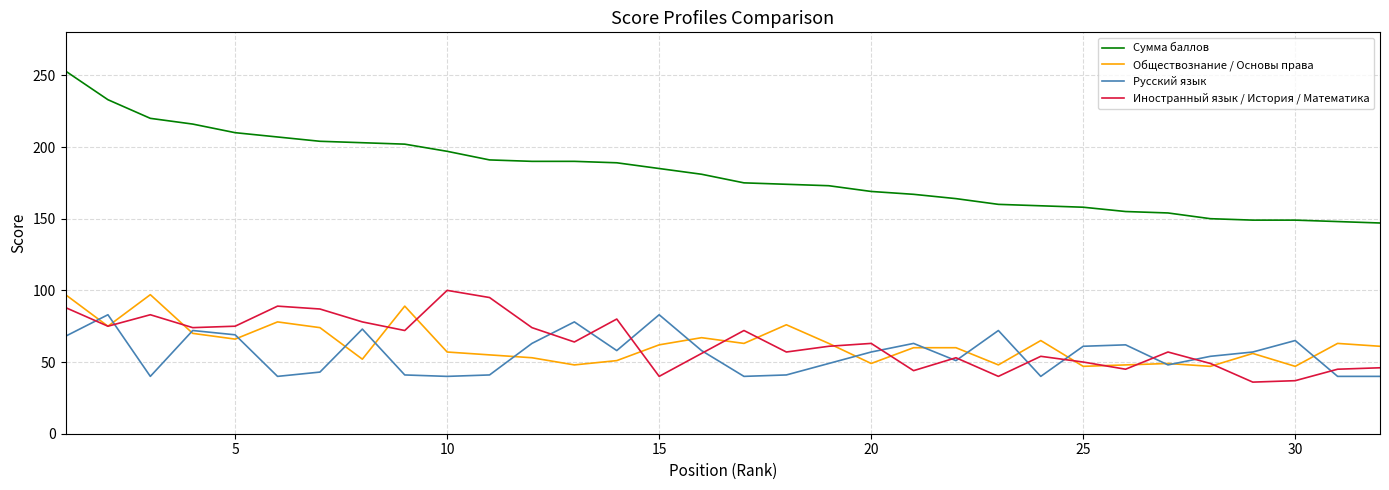

True or false: Обществознание / Основы права and Сумма баллов cross at least once.

False